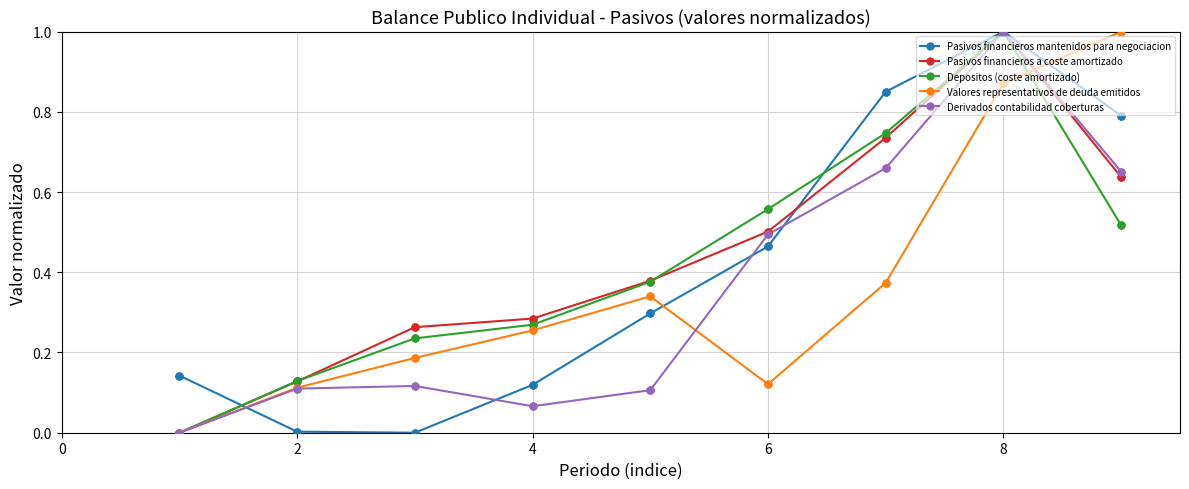

What is the maximum value for Pasivos financieros a coste amortizado?

1.0